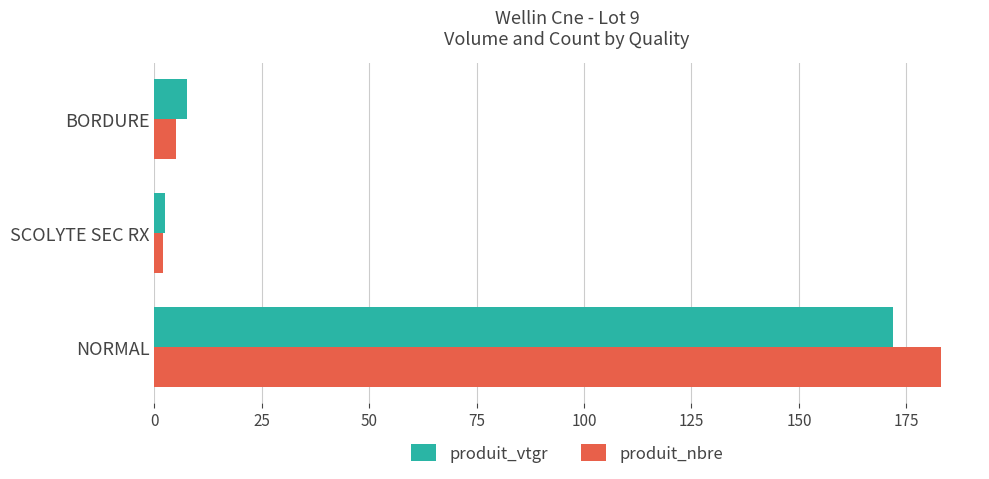

What is the sum of the produit_vtgr values at BORDURE and NORMAL?

179.4